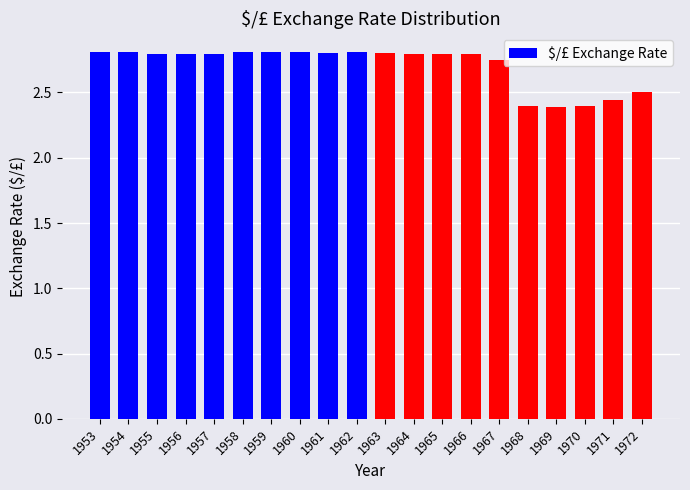

Count the values in the range 2 to 3.

20